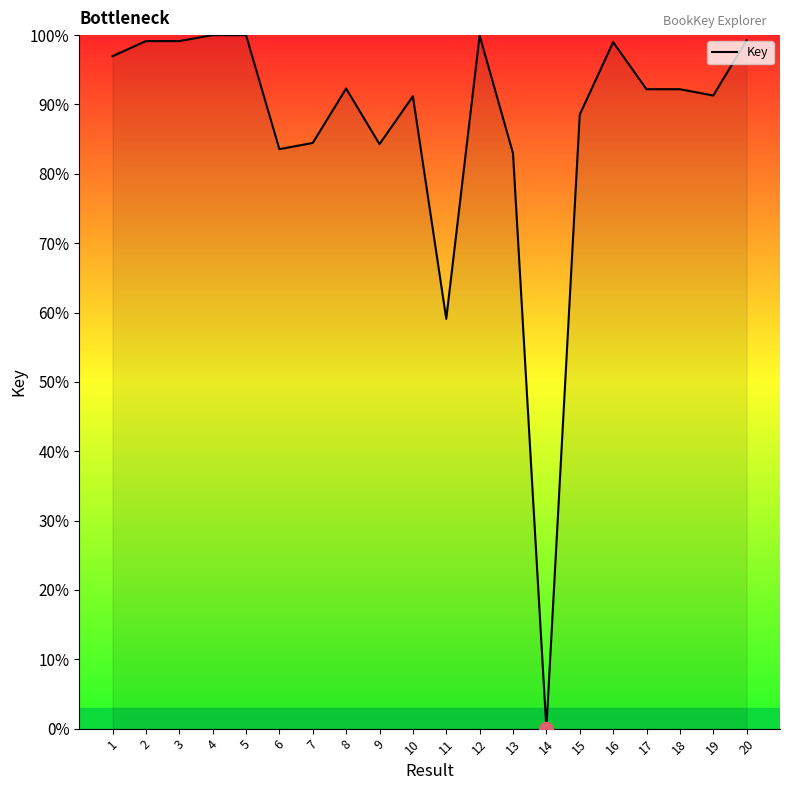

What is the change in value from 7 to 18?

+7.7